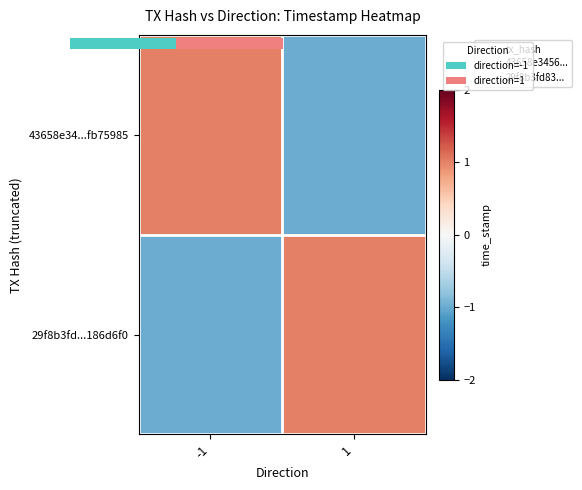

How many data points does each series have?

2